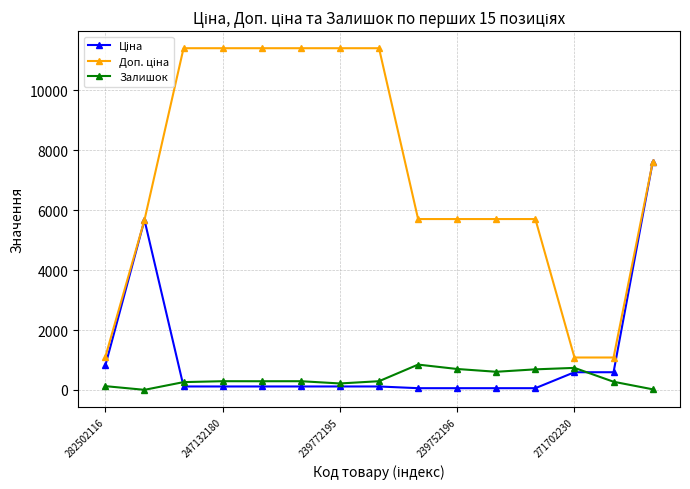

At how many categories does at least one series exceed 6982?

7